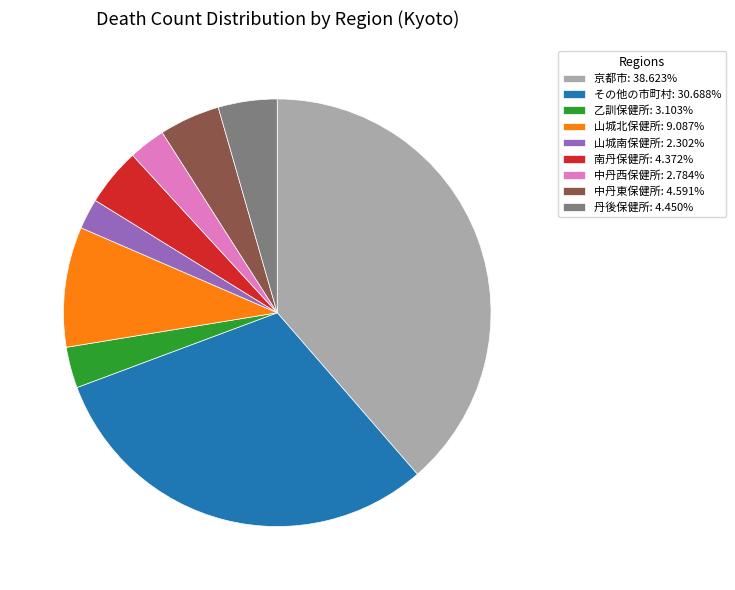

What is the ratio of the value at 丹後保健所: 4.450% to the value at 乙訓保健所: 3.103%?

1.4